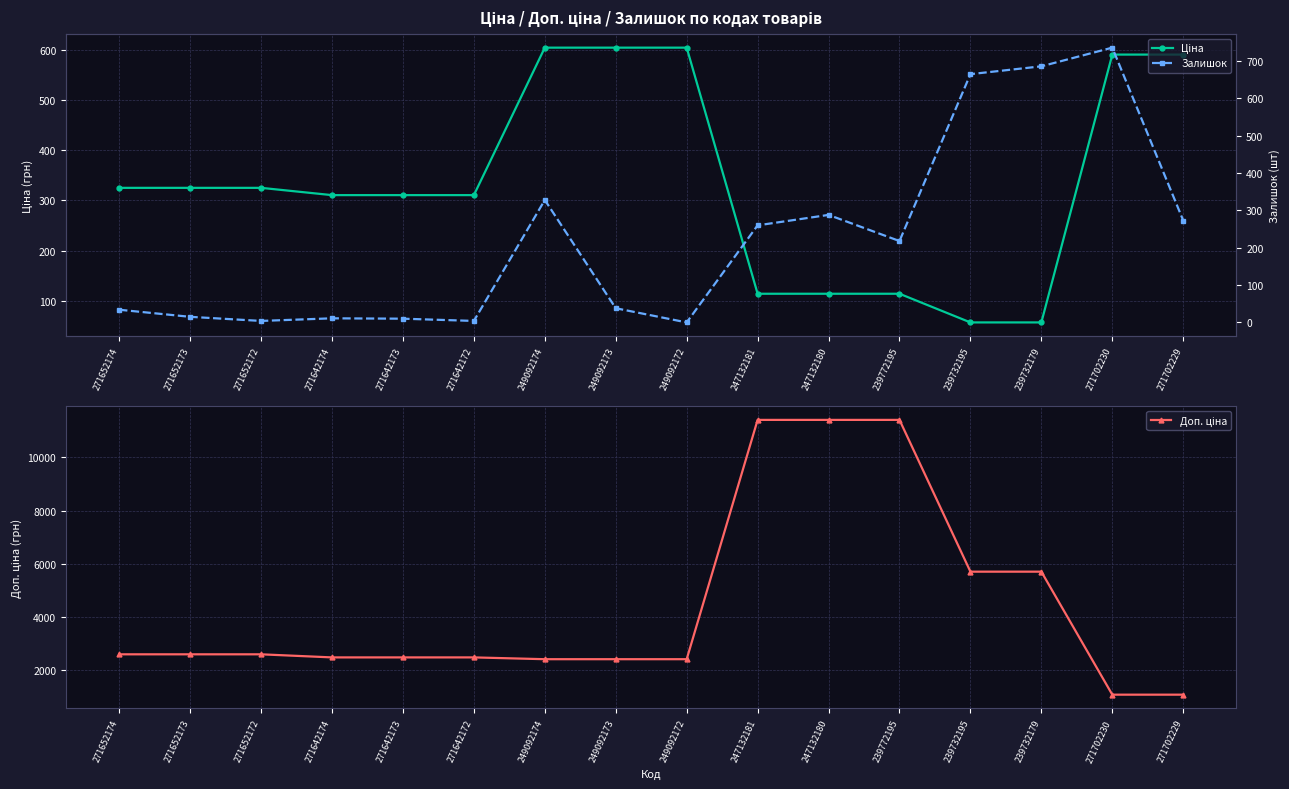

Is it true that Доп. ціна equals 2482.4 at 271642174?

True